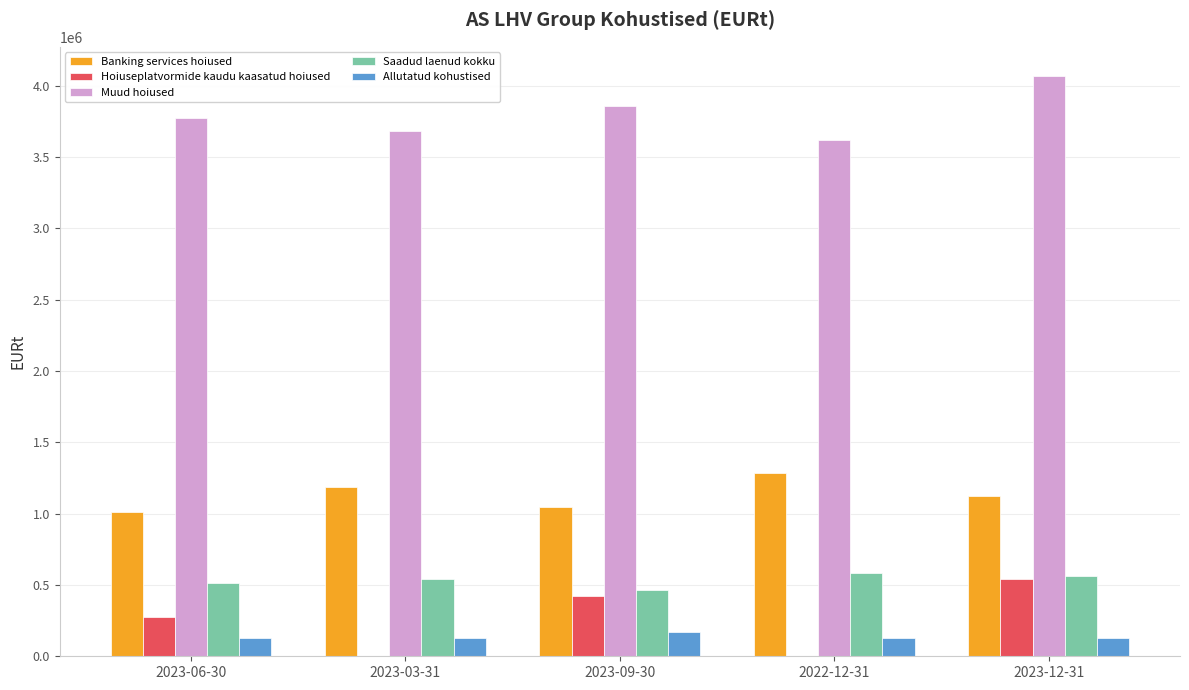

At which category is the sum across all series the highest?

2023-12-31